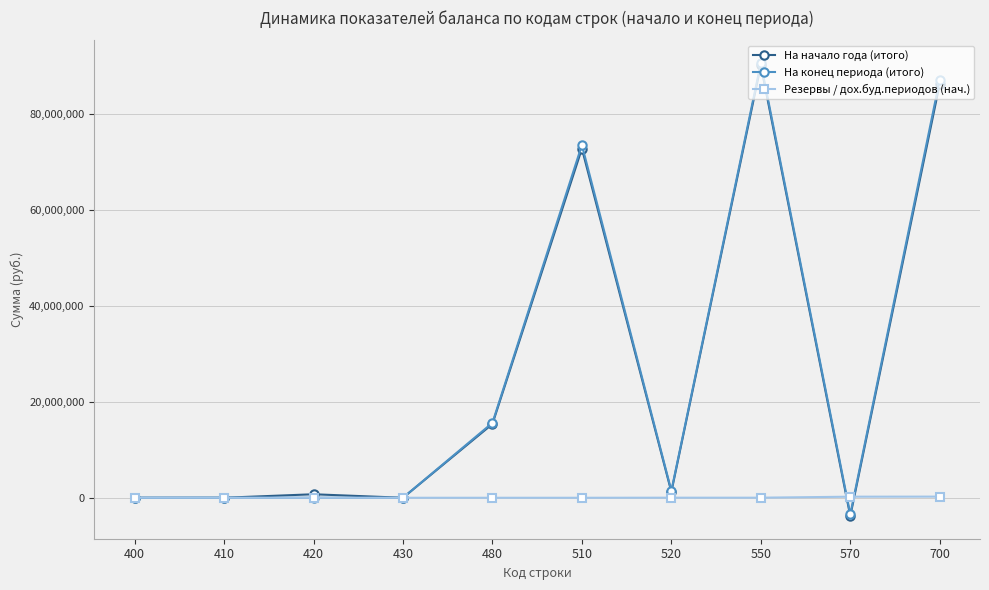

At how many categories does at least one series exceed 26075018?

3